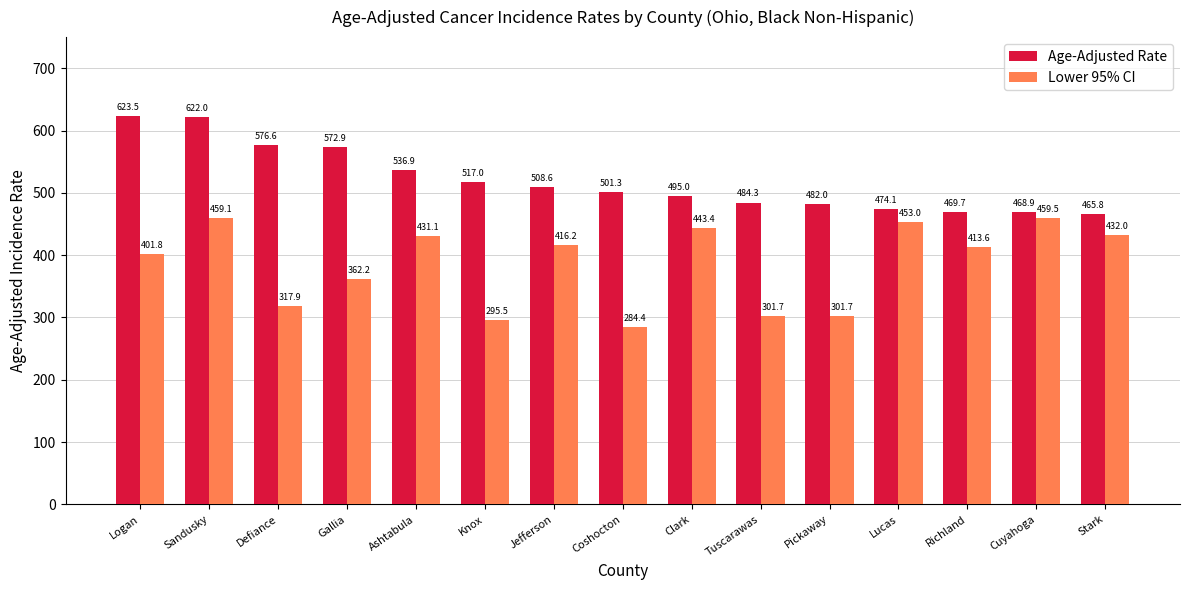

What is the label of the 7th bar from the right?

Clark